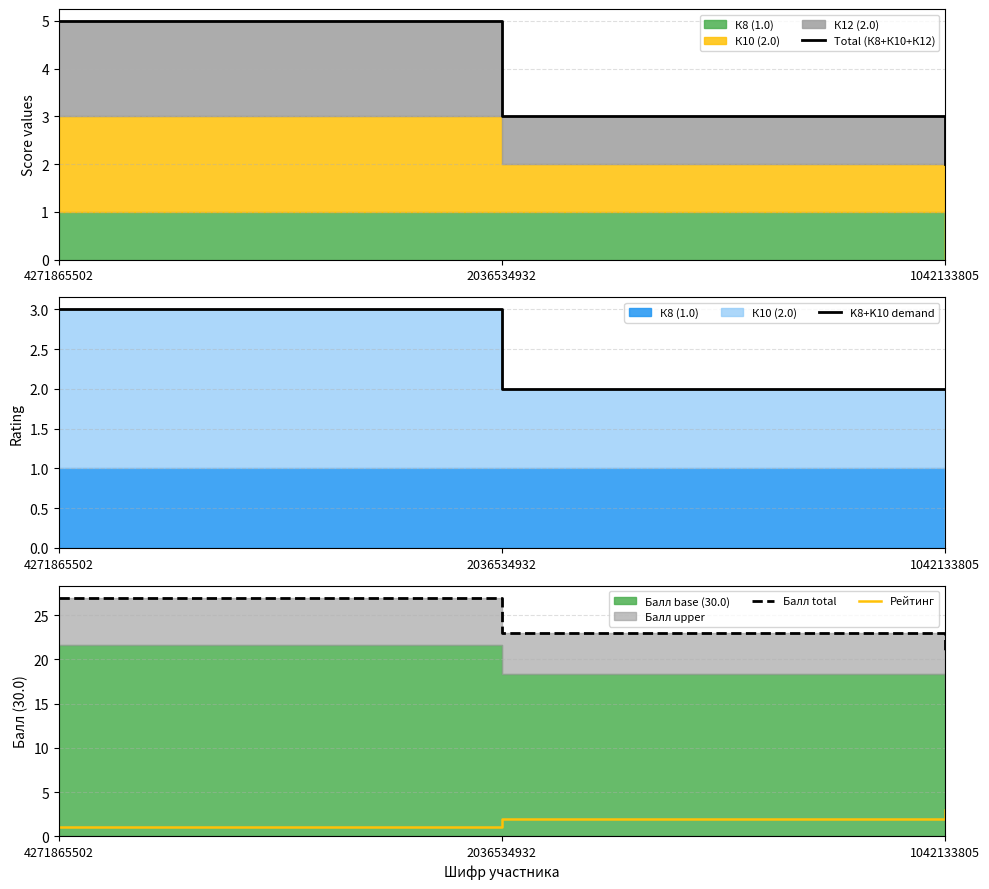

List the labels in order of Балл total value, largest first.

4271865502, 2036534932, 1042133805